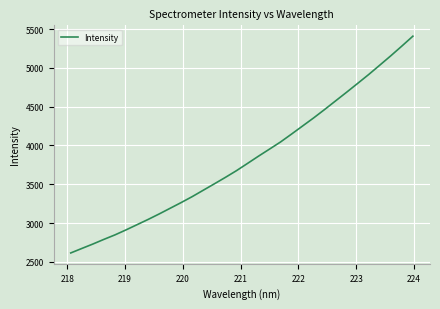

What is the smallest value displayed?

2614.4